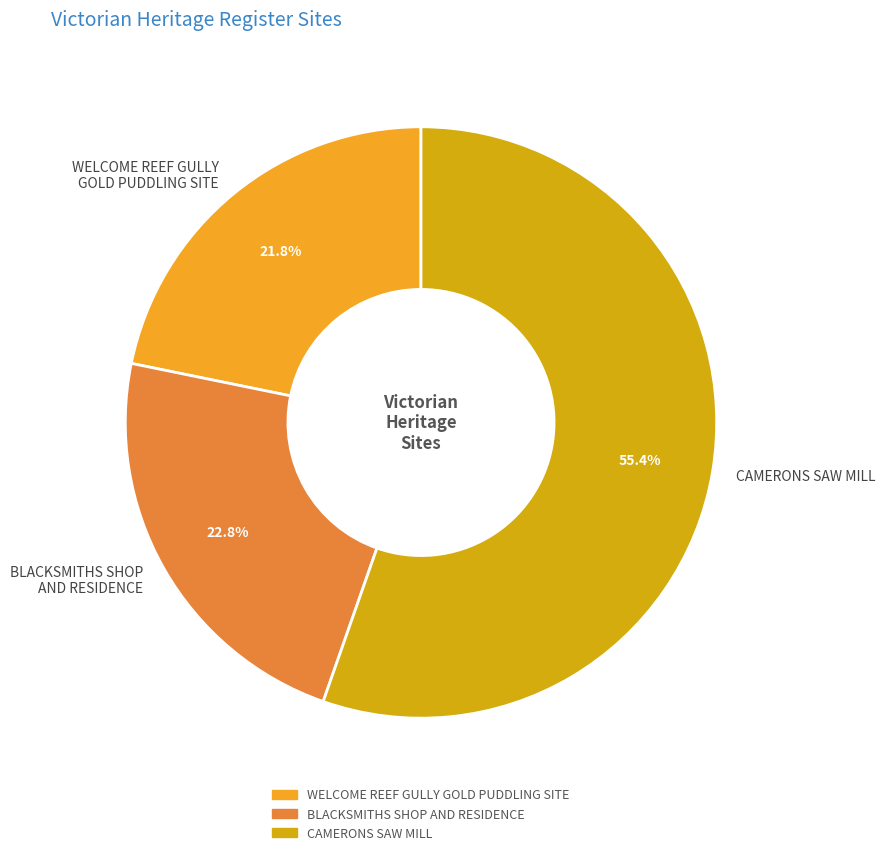

Which category has the biggest portion of the pie?

CAMERONS SAW MILL